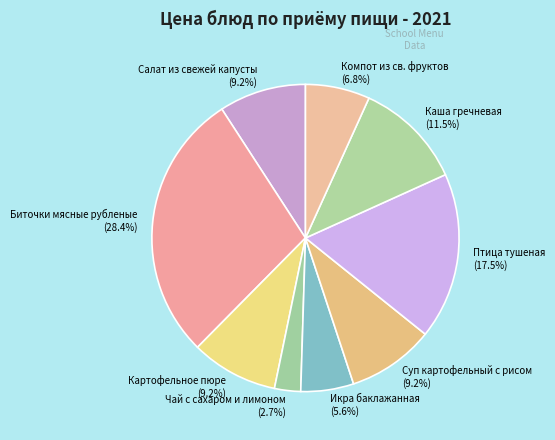

How much of the chart is everything except Икра баклажанная (5.6%)?

94.4%